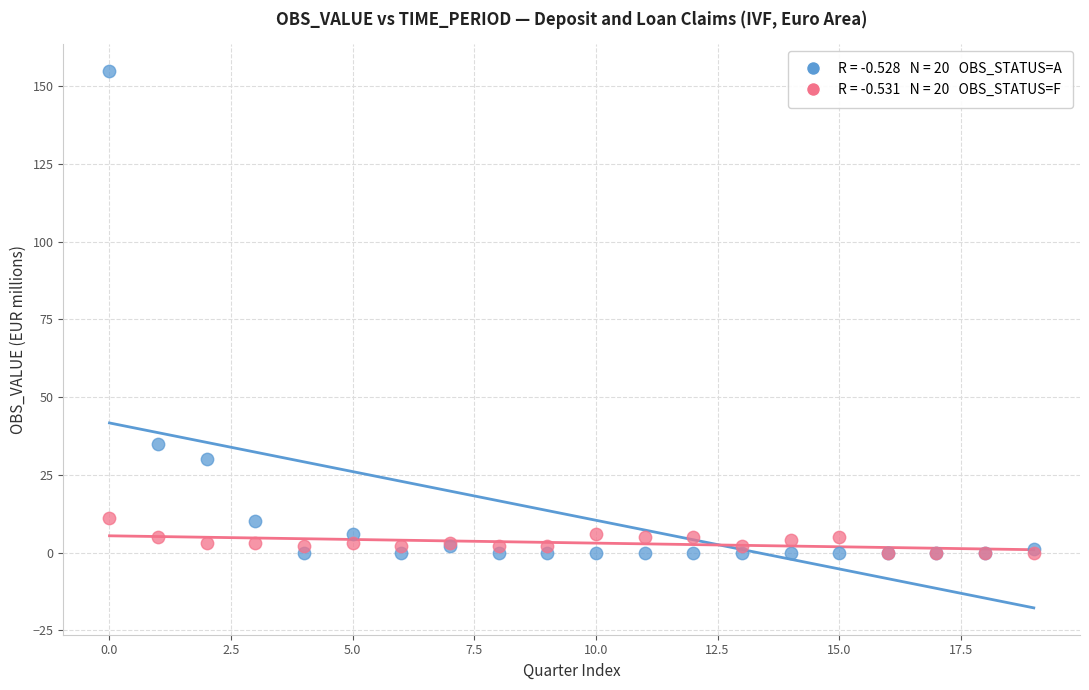

Across all series, what Y value is closest to 77?

35